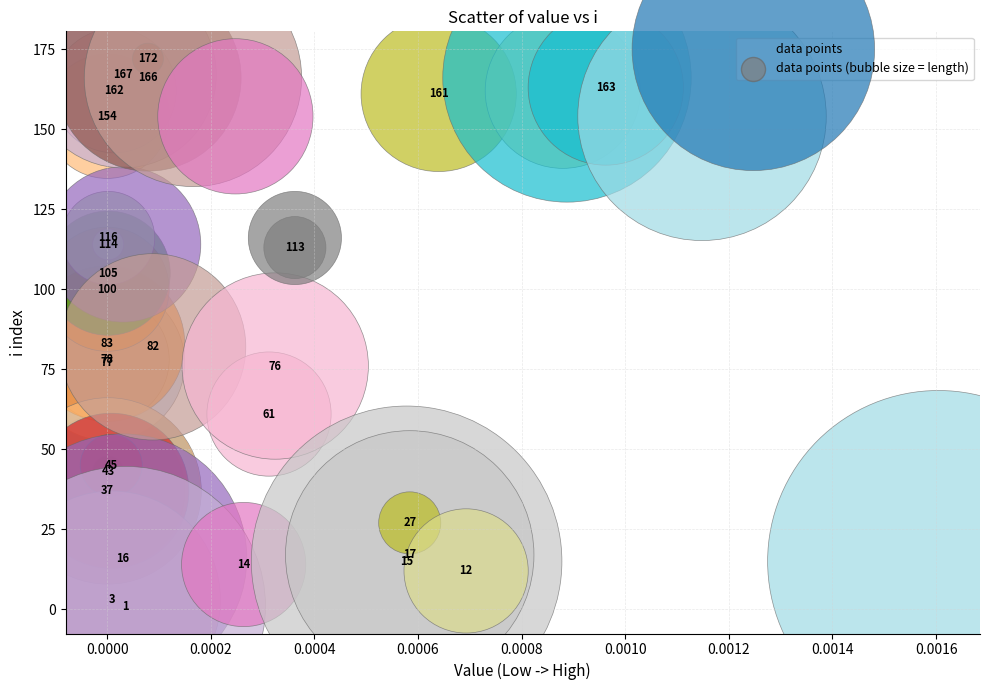

What Y value in the scatter plot is closest to 86?

83